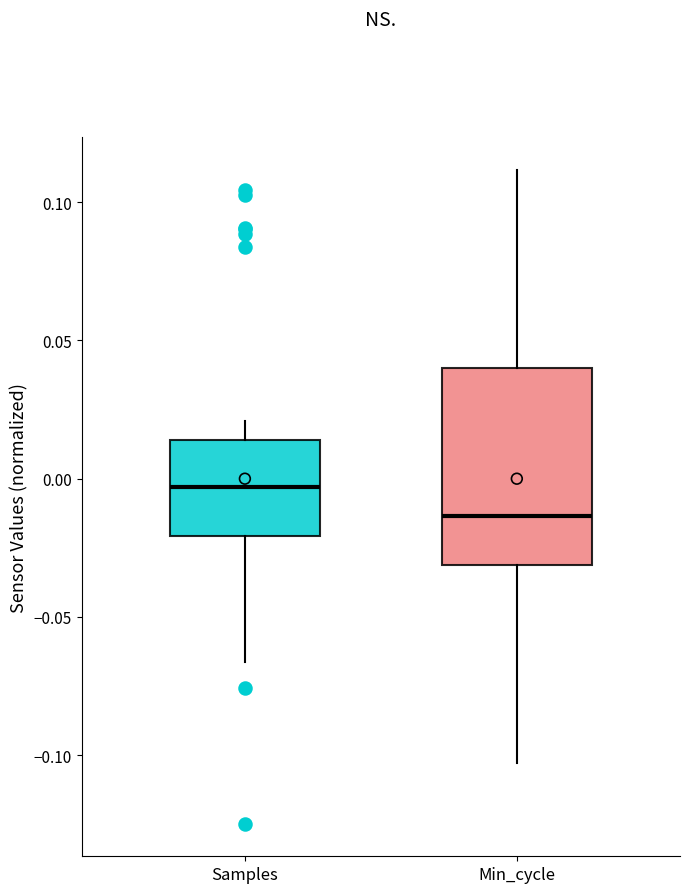

Where is the upper edge of the box for Min_cycle on the y-axis? The values are not printed on the chart, so give them approximately, as read against the axis.

0.040